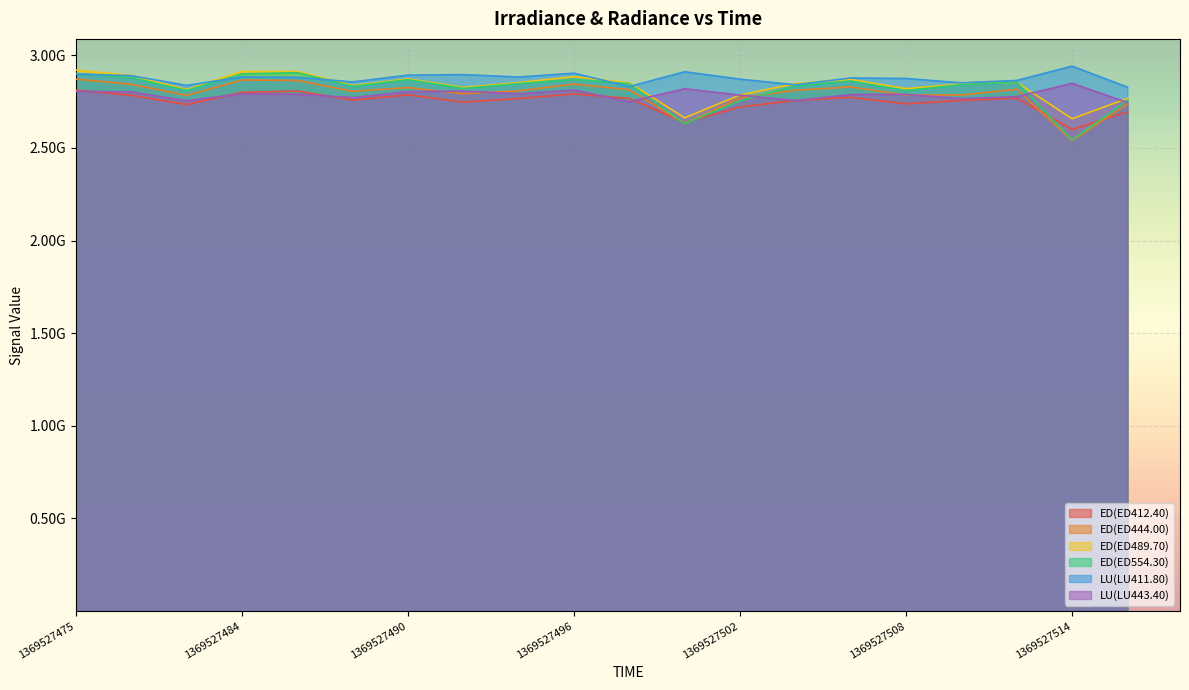

Is it true that ED(ED444.00) equals 2805883090 at 1369527488?

True